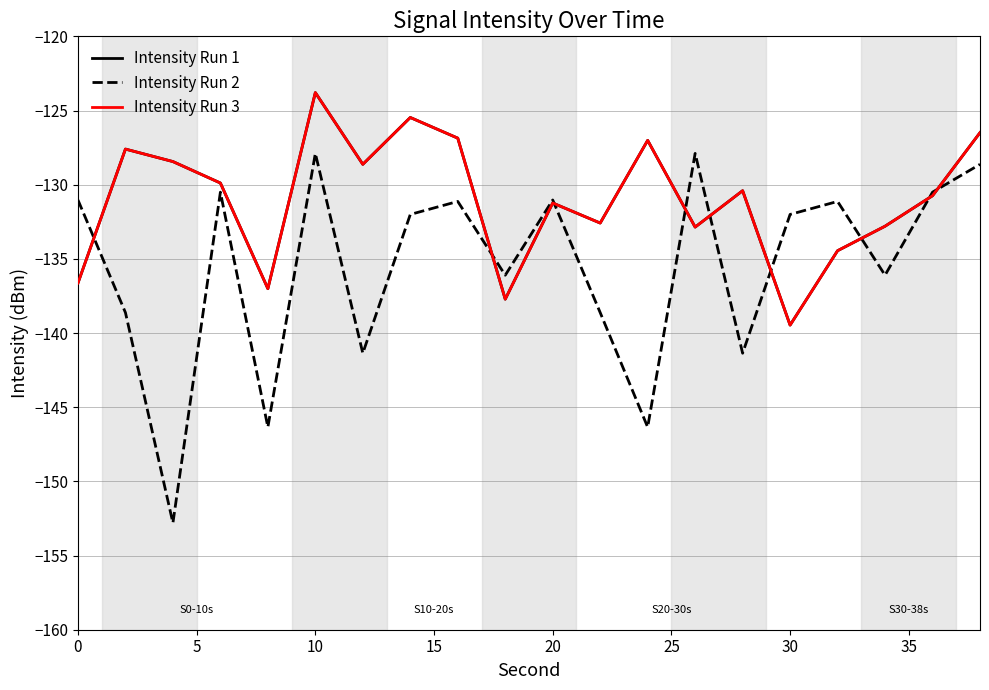

Is this an area chart (filled region under the line)?

No